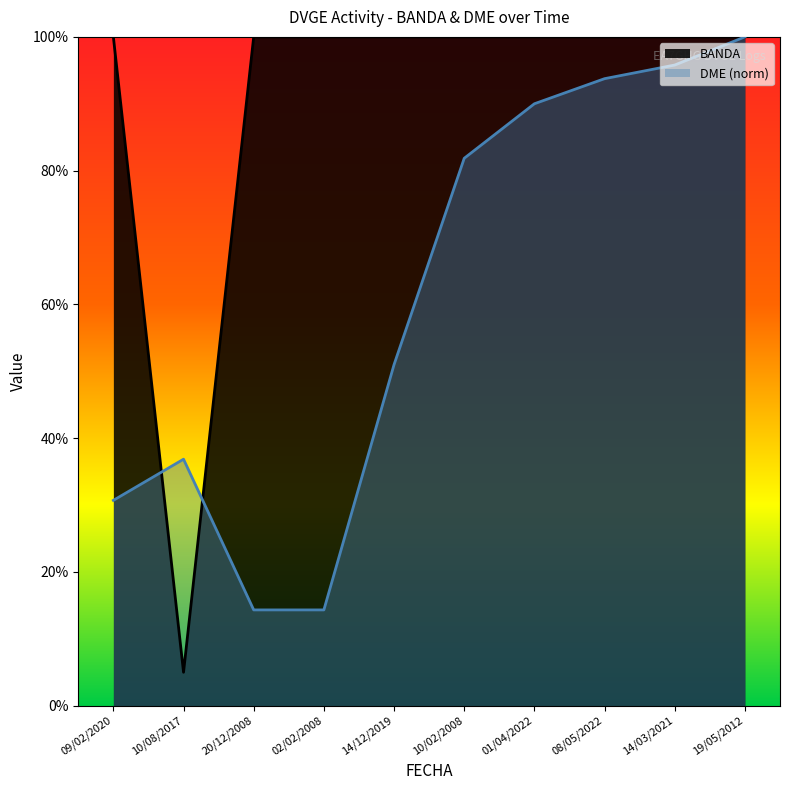

What is the sum of the BANDA values at 20/12/2008 and 10/02/2008?

200.0